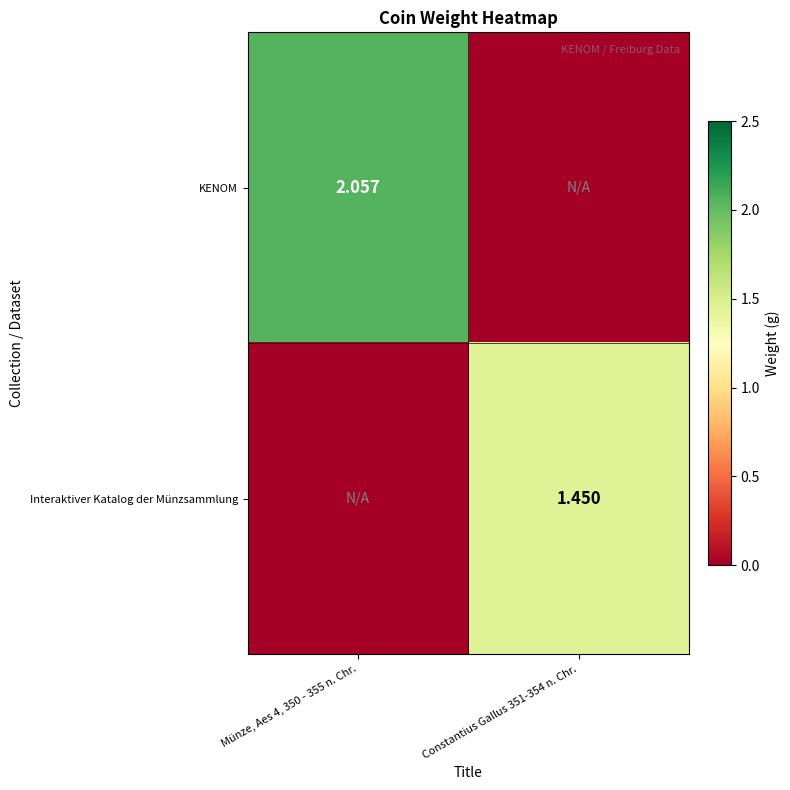

Rank the series by their average value, from lowest to highest.

Interaktiver Katalog der Münzsammlung, KENOM